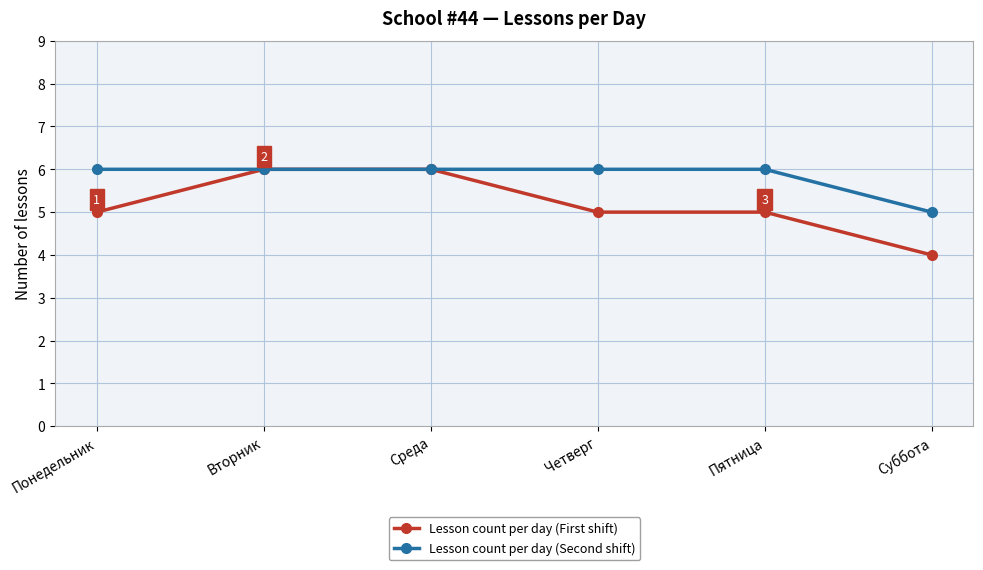

Which series has the widest spread of values?

Lesson count per day (First shift)